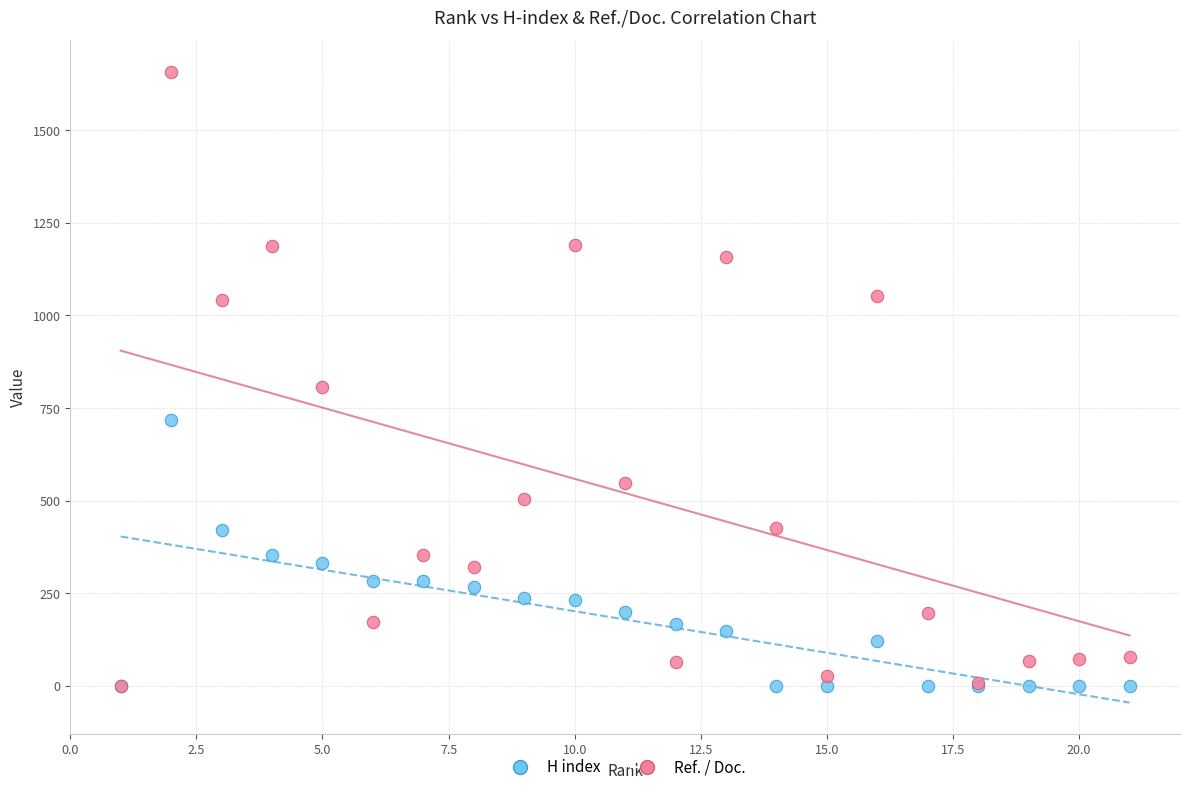

In the Ref. / Doc. series, what Y value is closest to 829?

807